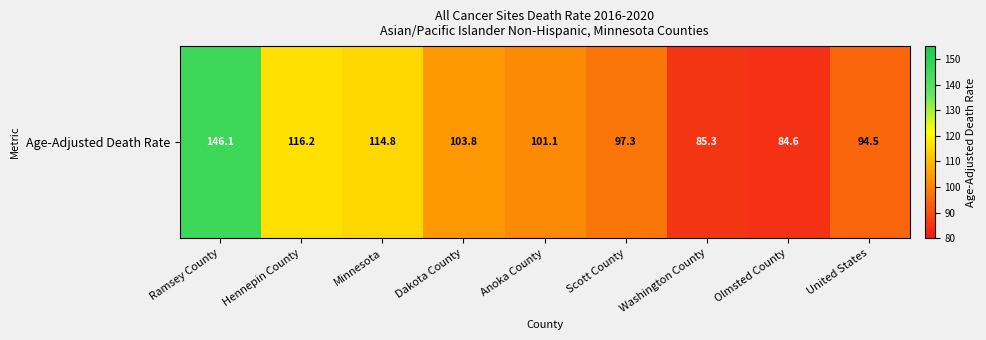

Which category has the highest value across all series?

Ramsey County